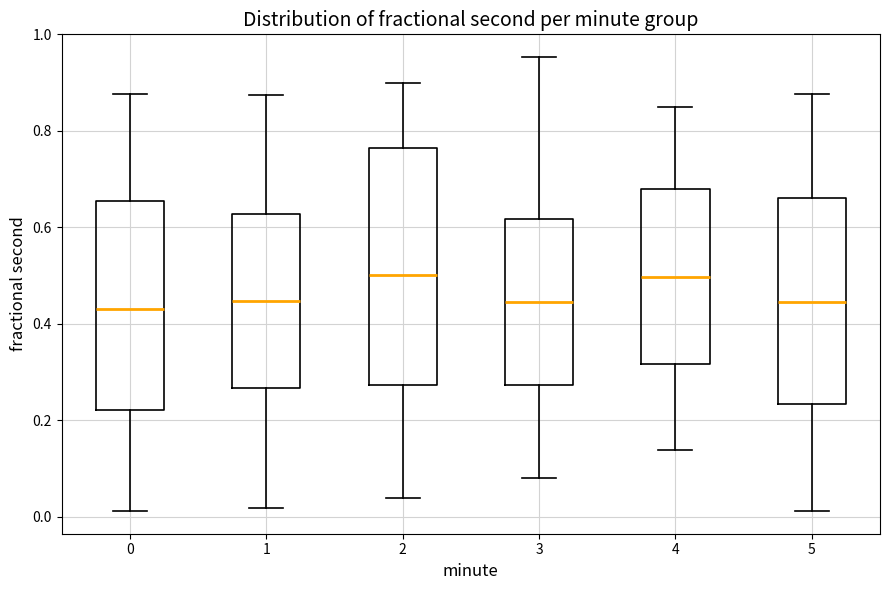

Where does the upper whisker of the box at x = 2 end on the y-axis? The values are not printed on the chart, so give them approximately, as read against the axis.

0.90